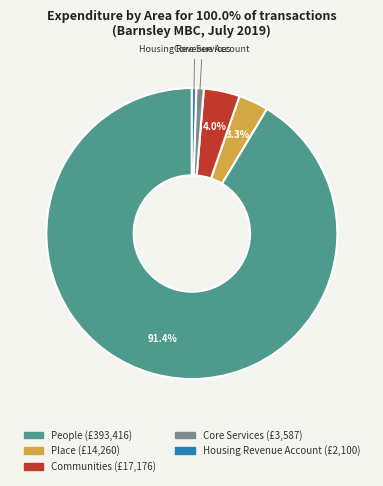

Which category accounts for the majority?

People